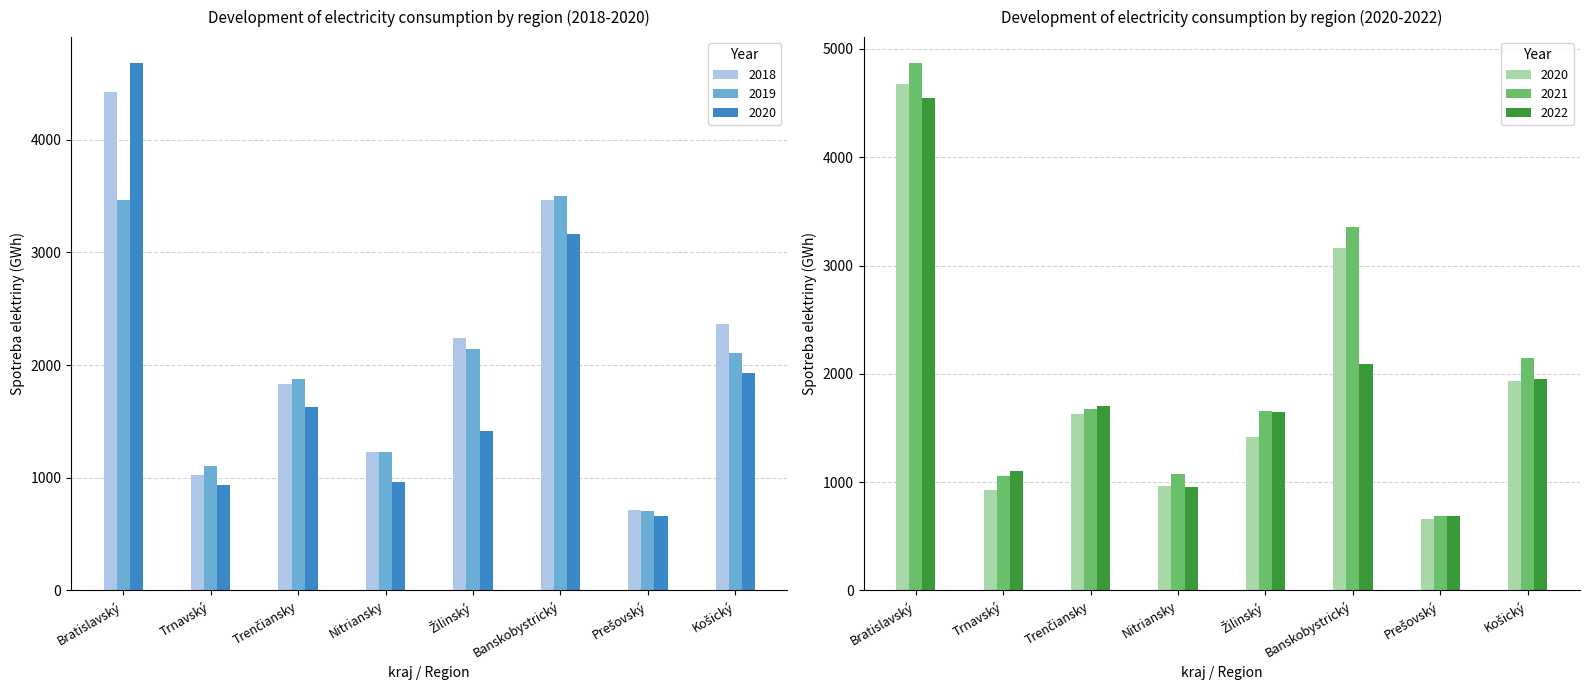

Reading right to left, list all the values displayed in this chart.

2018: Košický=2366.5	Prešovský=713.4	Banskobystrický=3468.2	Žilinský=2243.5	Nitriansky=1231.8	Trenčiansky=1830.5	Trnavský=1027.2	Bratislavský=4426.5
2019: Košický=2104.2	Prešovský=705.0	Banskobystrický=3504.4	Žilinský=2143.4	Nitriansky=1227.8	Trenčiansky=1876.6	Trnavský=1108.4	Bratislavský=3462.8
2020: Košický=1930.1	Prešovský=661.2	Banskobystrický=3163.2	Žilinský=1415.9	Nitriansky=963.7	Trenčiansky=1630.5	Trnavský=931.7	Bratislavský=4676.6
2021: Košický=2144.3	Prešovský=687.2	Banskobystrický=3355.8	Žilinský=1656.1	Nitriansky=1070.9	Trenčiansky=1675.7	Trnavský=1060.5	Bratislavský=4866.3
2022: Košický=1955.2	Prešovský=687.9	Banskobystrický=2094.9	Žilinský=1647.0	Nitriansky=956.4	Trenčiansky=1704.3	Trnavský=1105.2	Bratislavský=4548.4